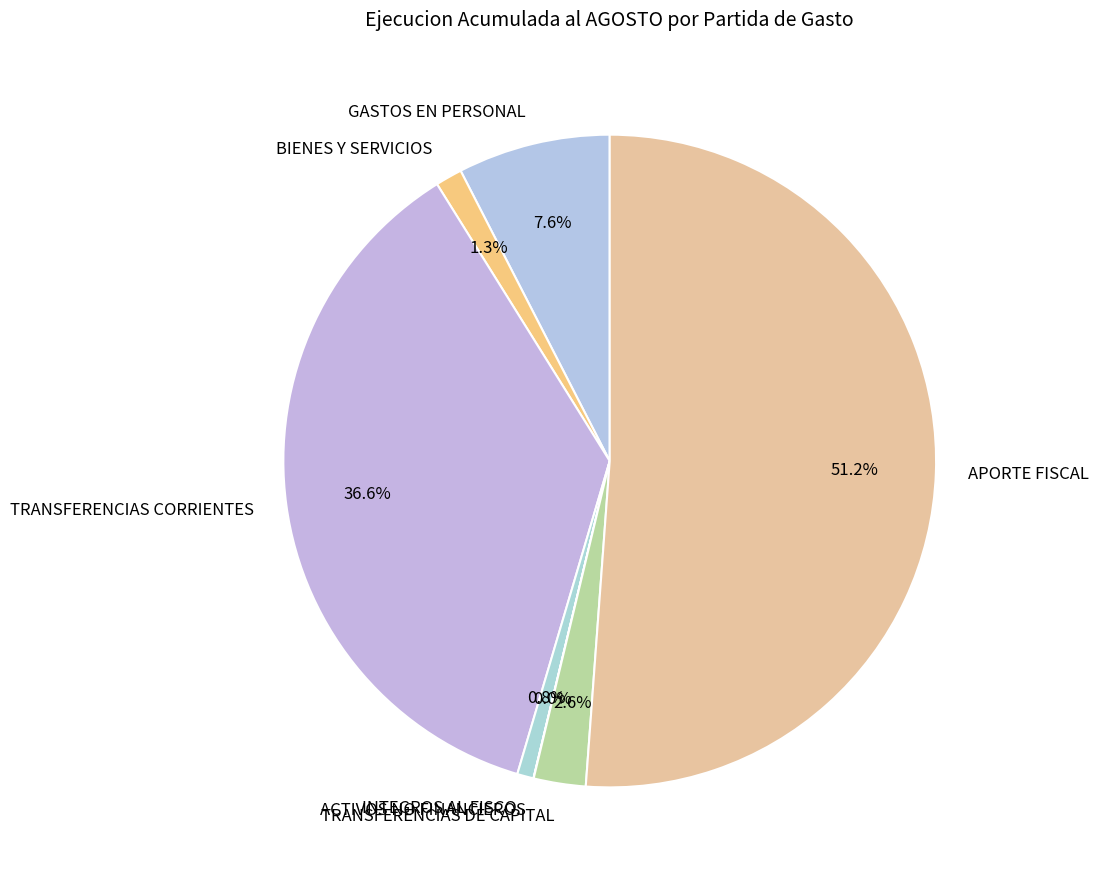

Between INTEGROS AL FISCO and GASTOS EN PERSONAL, which is larger?

GASTOS EN PERSONAL